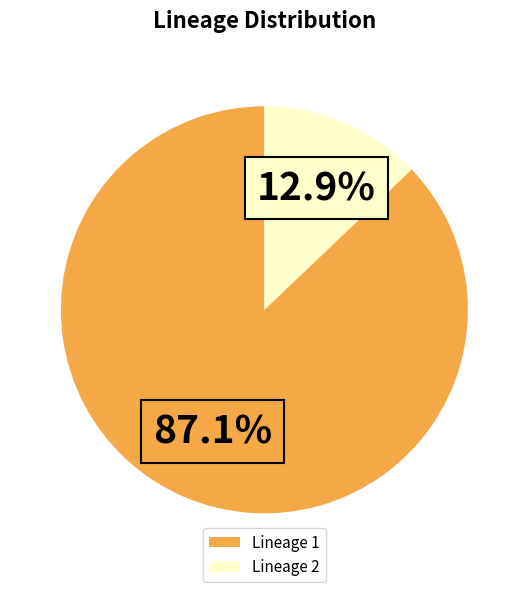

Is it true that Lineage 1 is 87% of the pie?

True